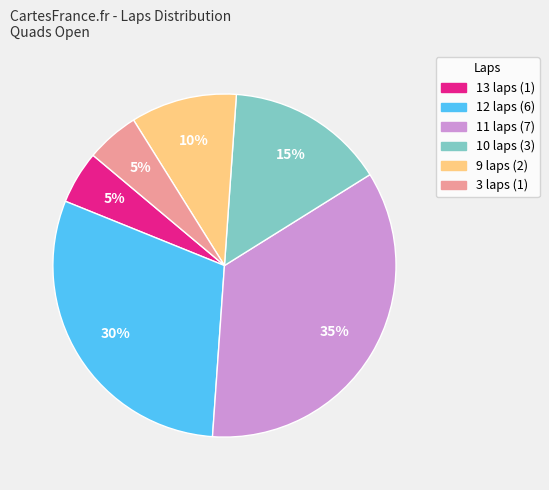

Is the sum of 3 laps and 9 laps greater than half?

No